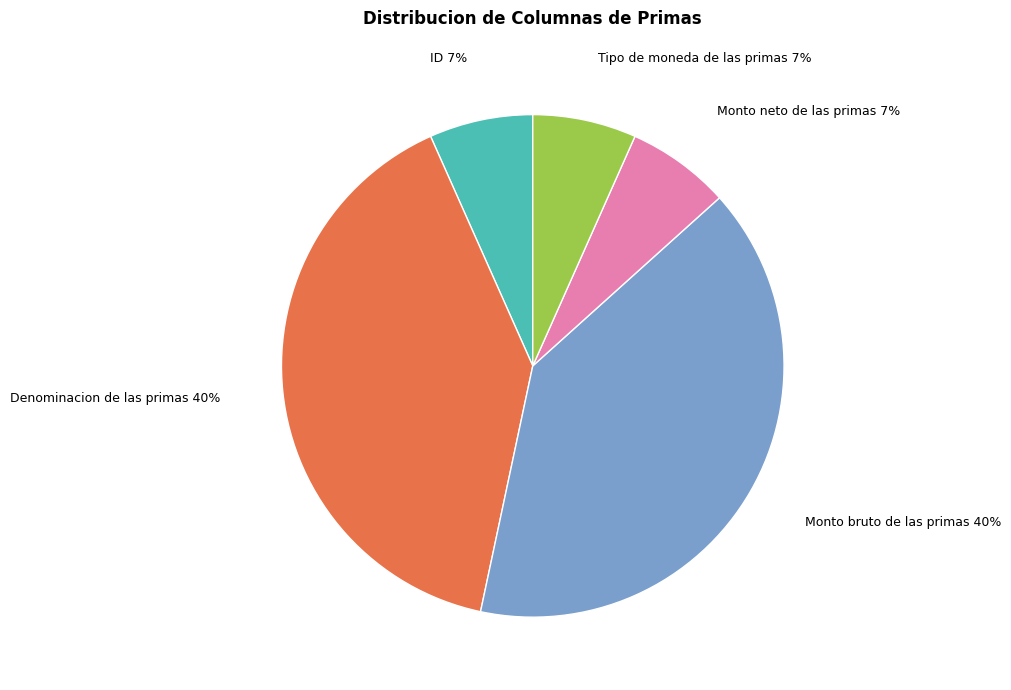

Do Tipo de moneda de las primas 7% and ID 7% together represent more than half of the pie?

No